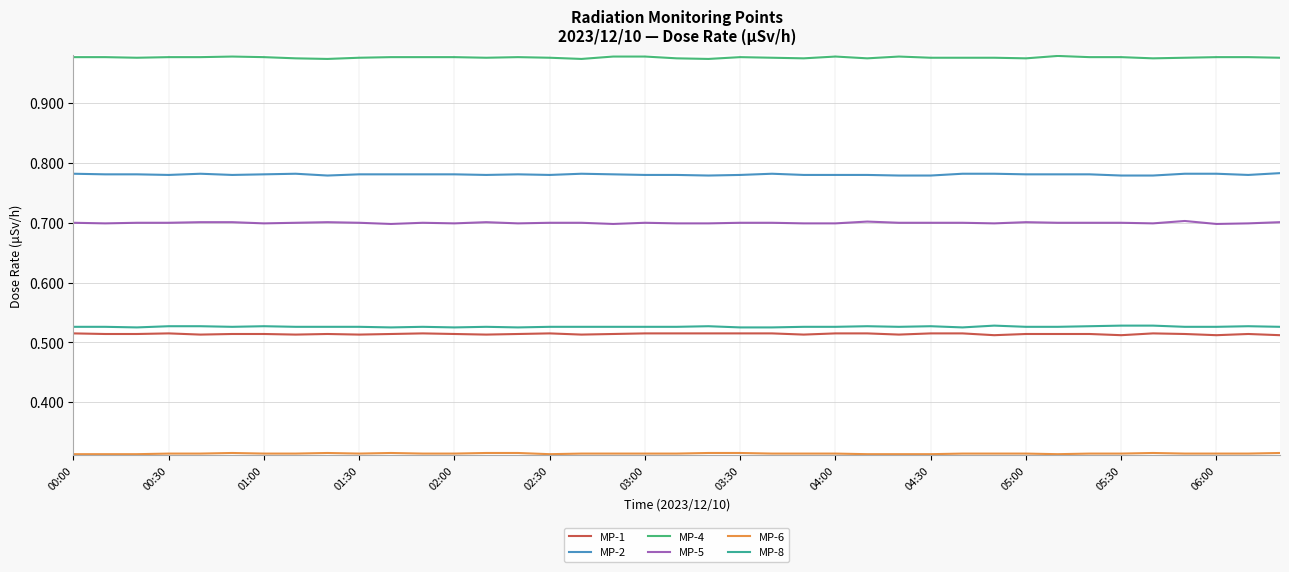

What is the maximum value for MP-5?

0.7